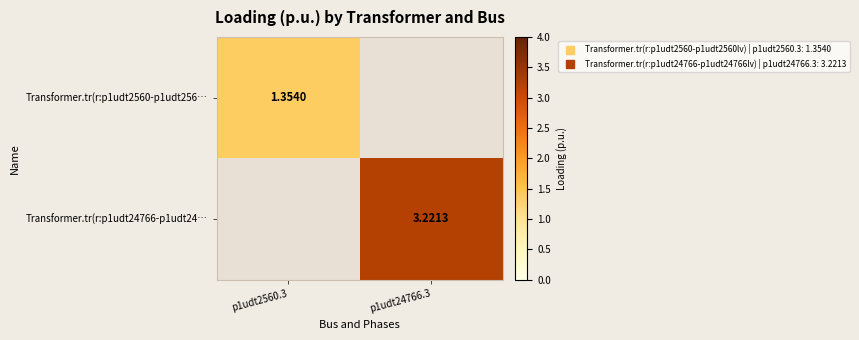

Where is Transformer.tr(r:p1udt2560-p1udt256… nearest to the value 1?

p1udt2560.3